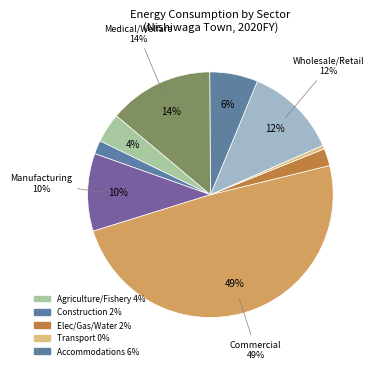

Which slice is the largest?

Commercial/Services